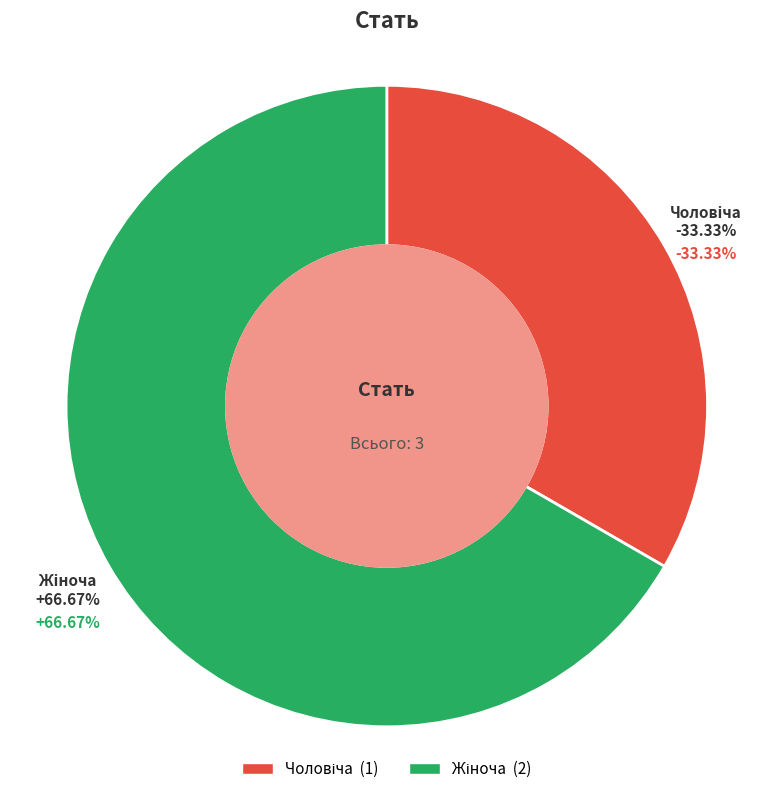

Is it true that Чоловіча is 33% of the pie?

True